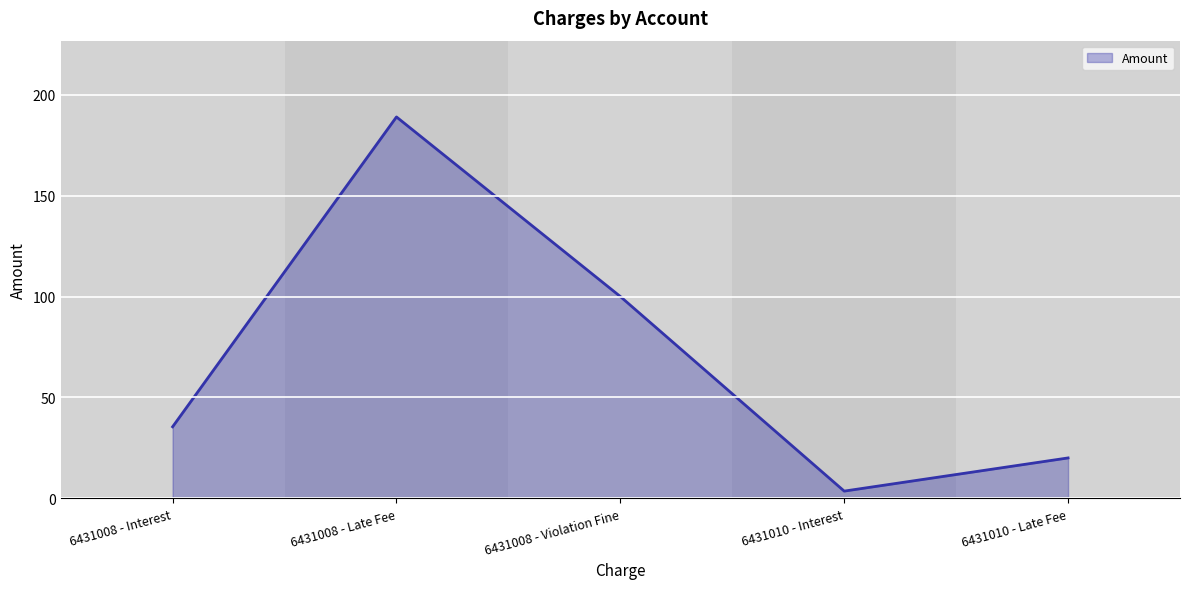

Does the chart display data point markers on the line(s)?

No